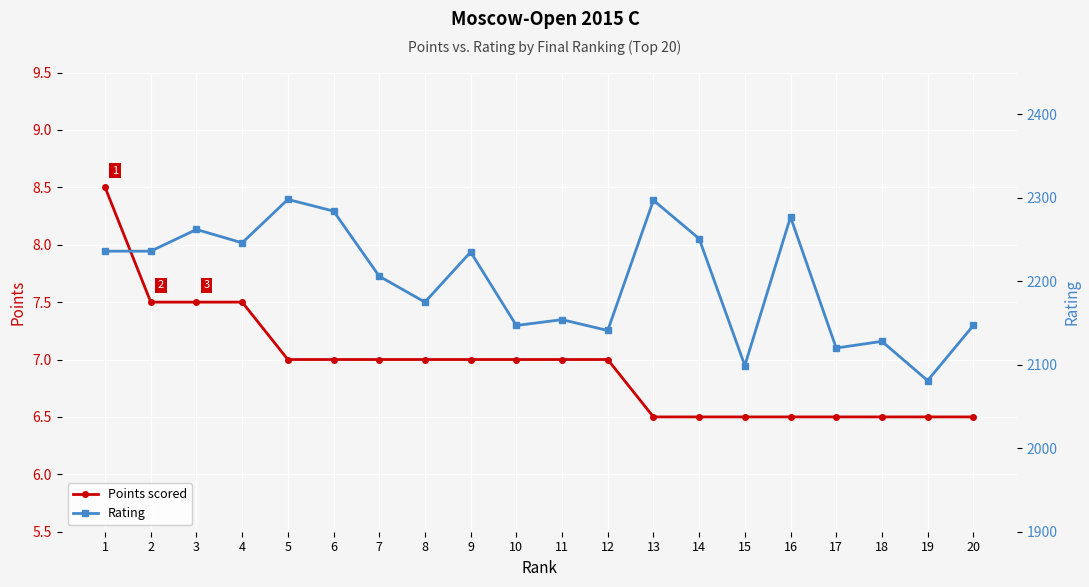

How many data points in Rating are less than 2235?

10